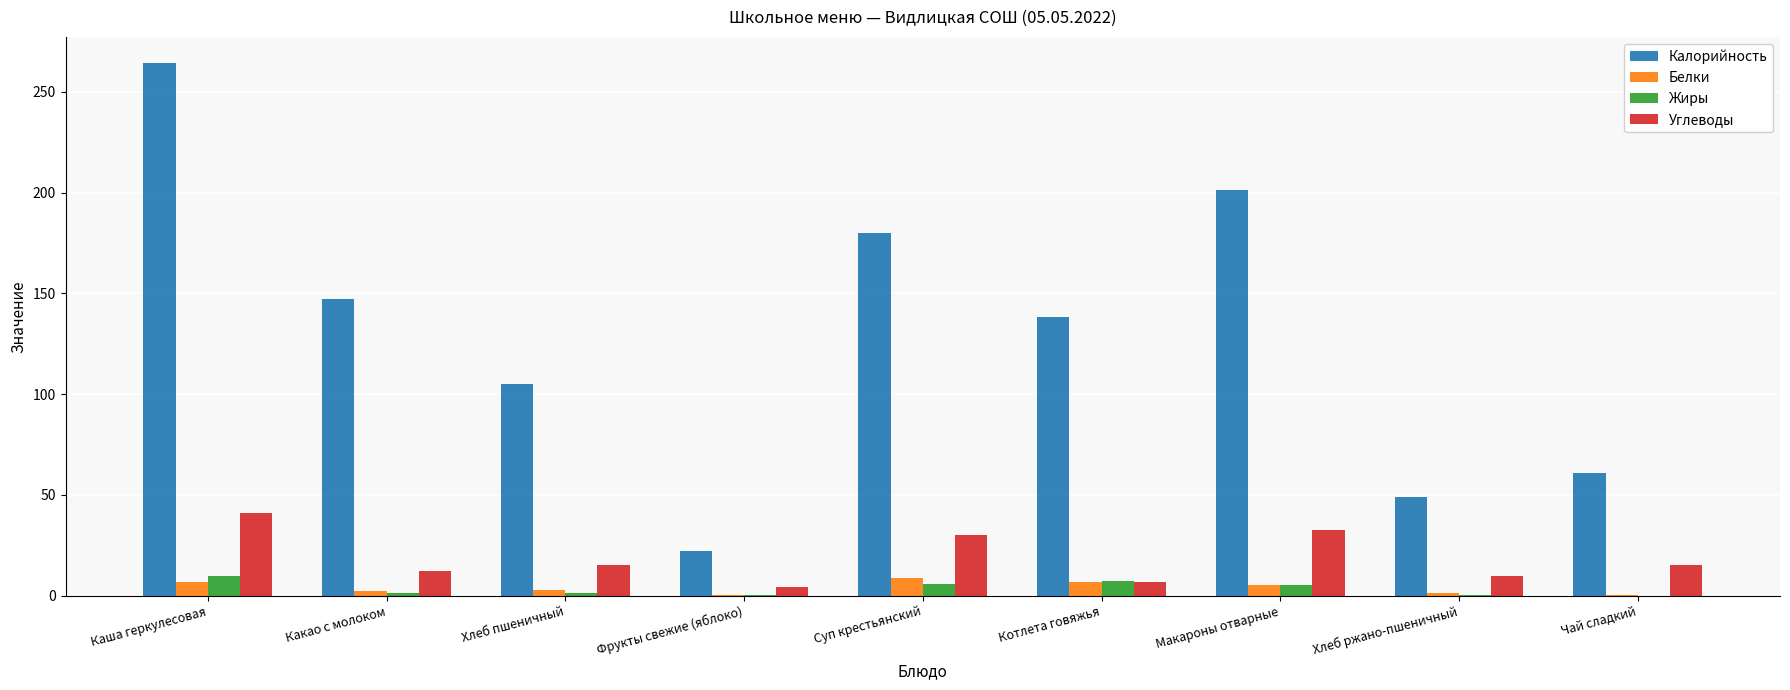

The Калорийность series shows 264.0 at Каша геркулесовая. True or false?

True